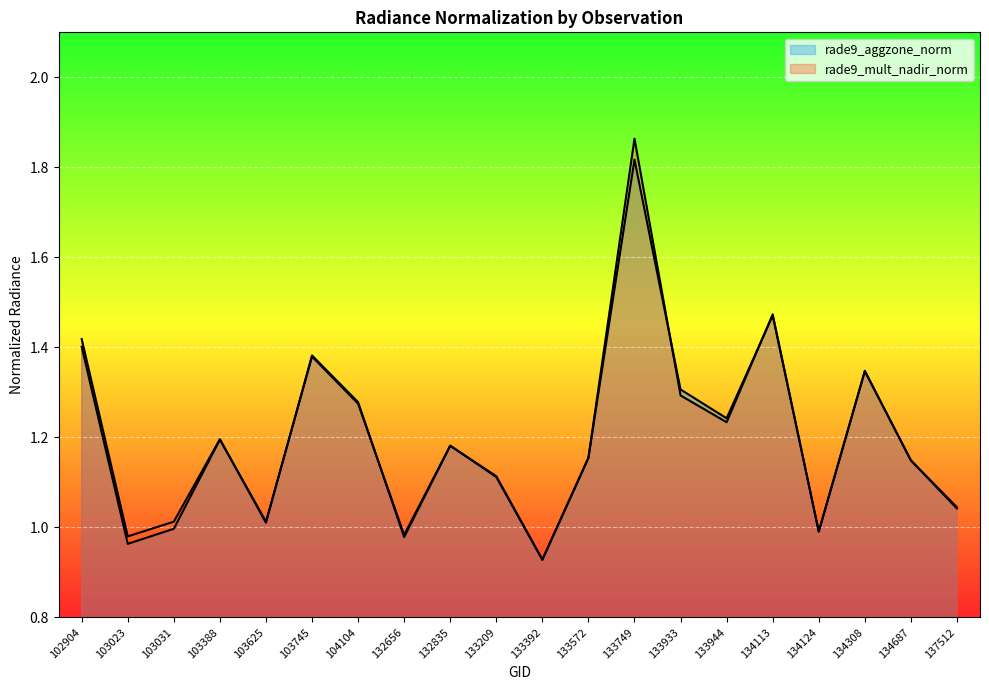

How many intersections are there between rade9_aggzone_norm and rade9_mult_nadir_norm?

9